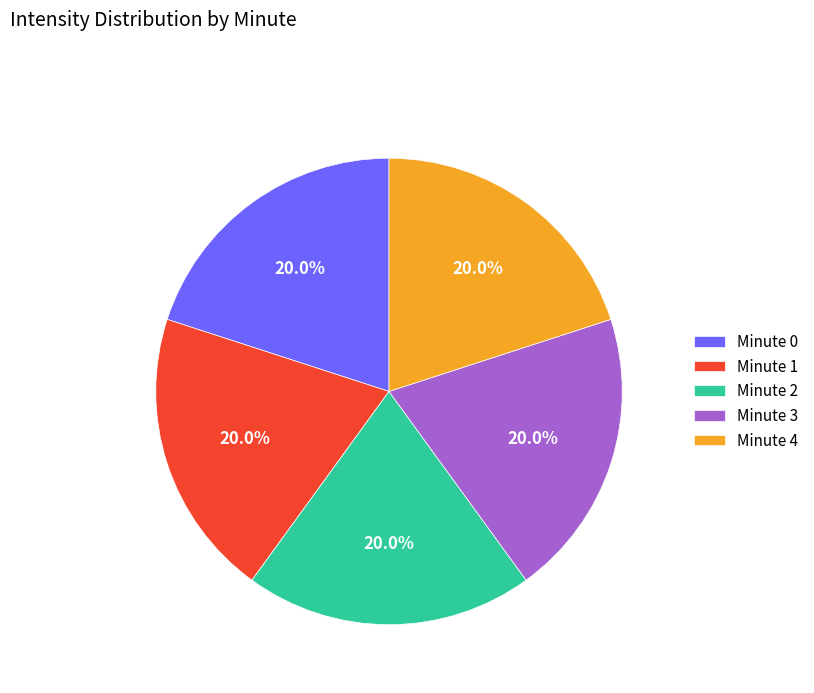

Is Minute 4 the majority of the pie?

No